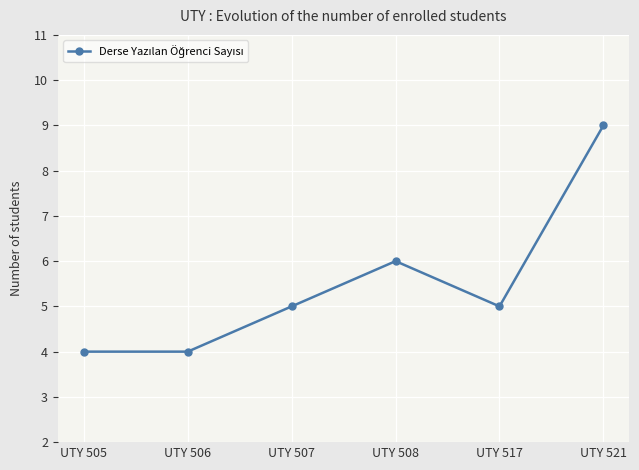

What is the difference between the values at UTY 505 and UTY 521?

5